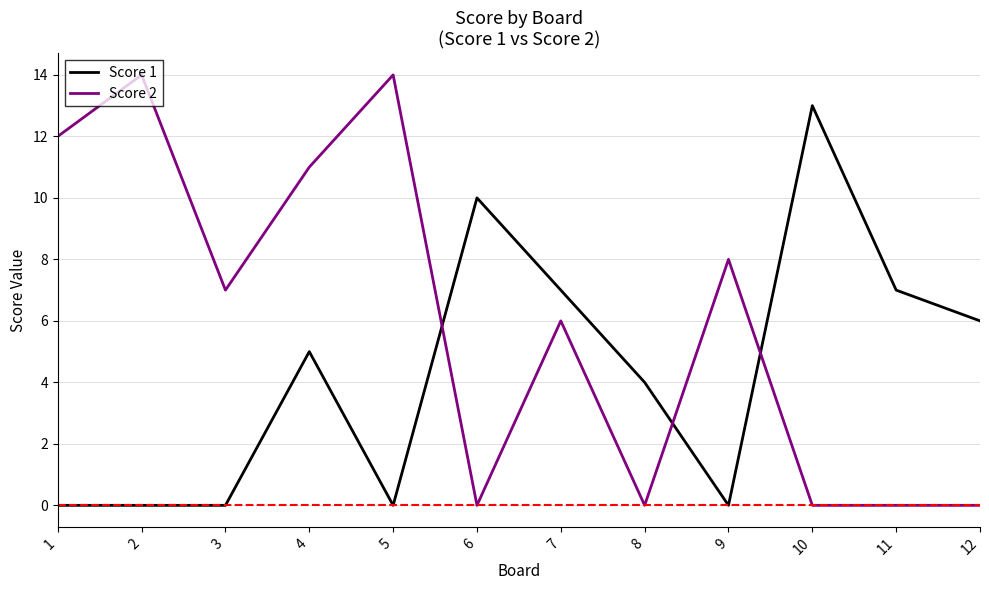

The Score 1 series shows 0 at 5. True or false?

True